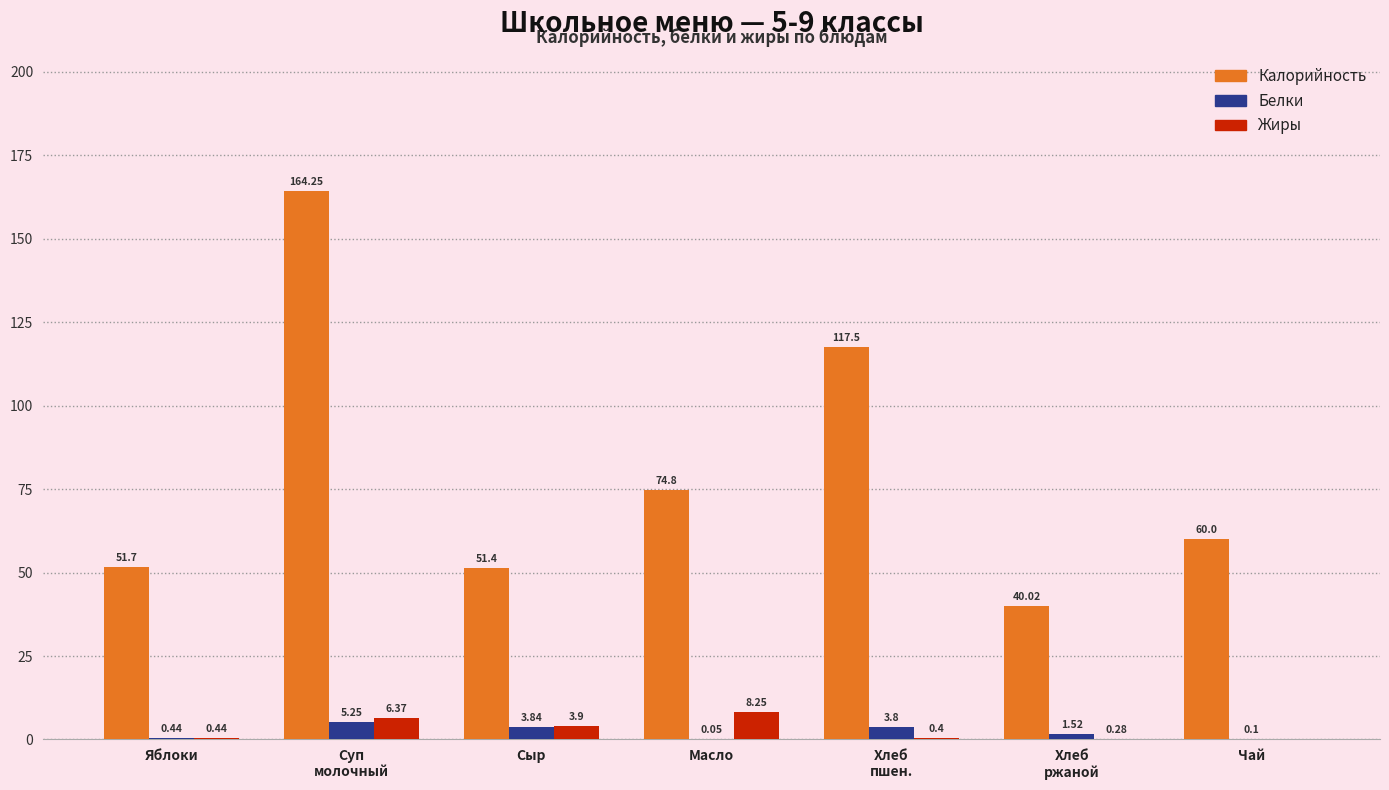

What is the sum of all Белки values?

15.0